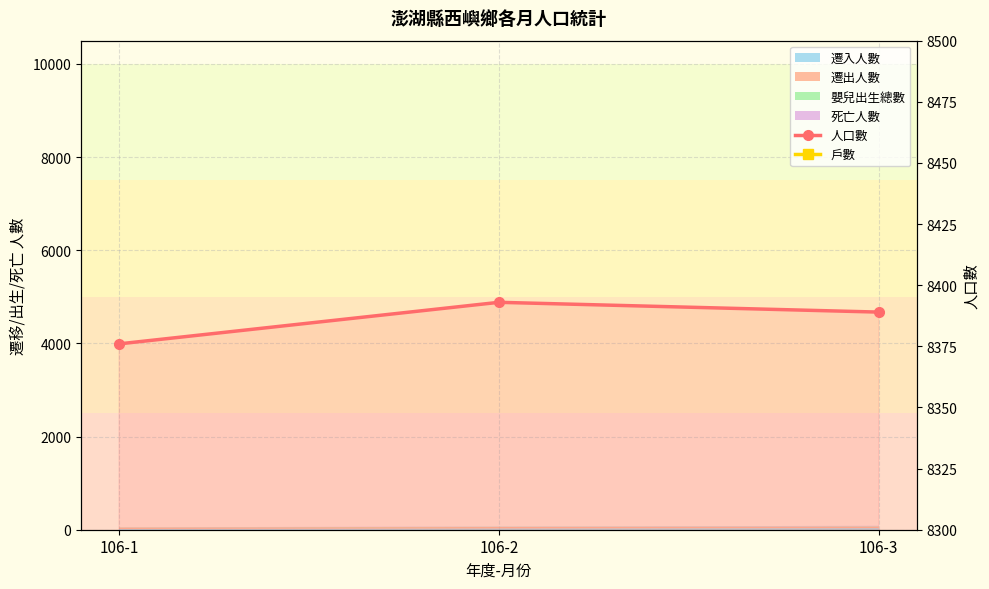

Between 106-2 and 106-3, which series saw the biggest shift?

人口數